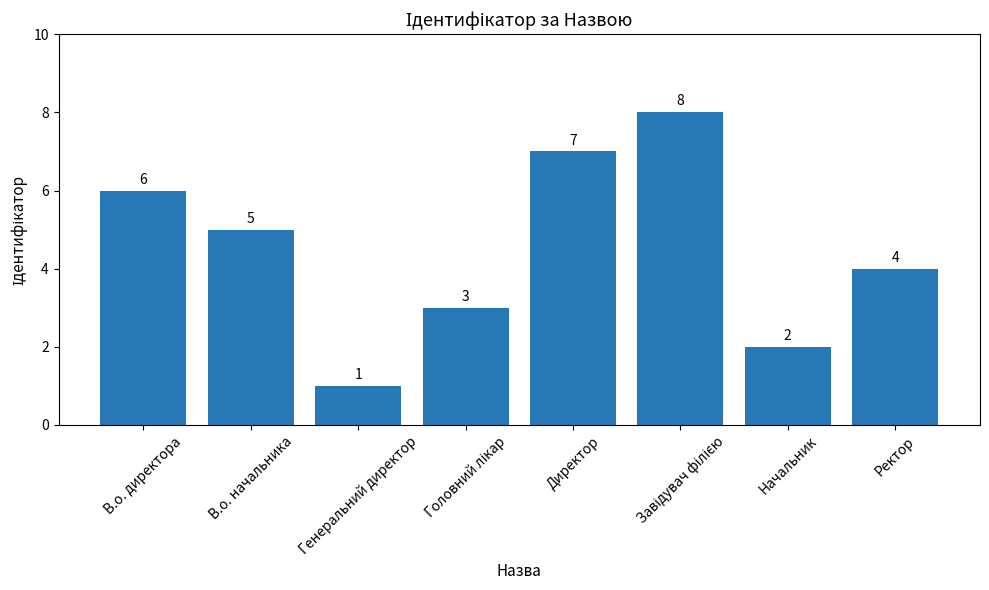

What is the ratio of the value at В.о. директора to the value at Генеральний директор?

6.0